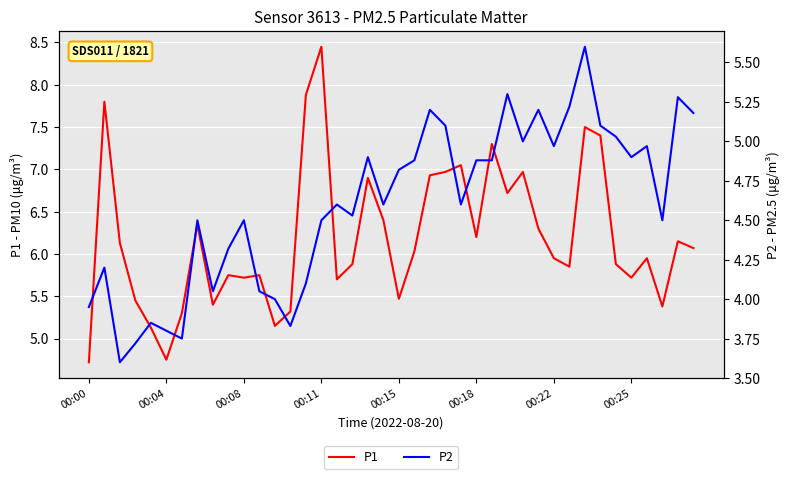

True or false: P1 has a value of 7.5 at 00:00.

False